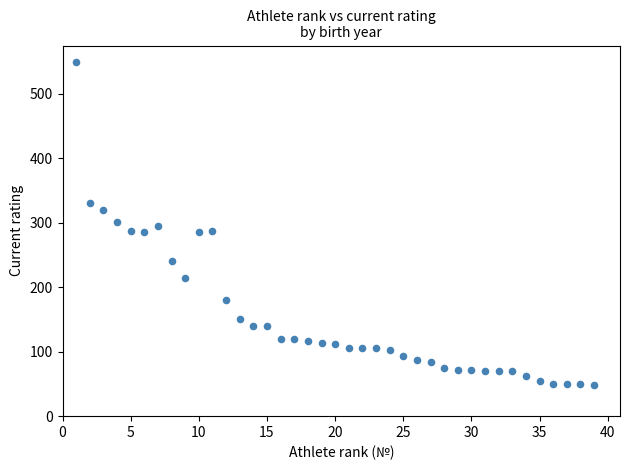

What is the range of X values (max minus min)?

38